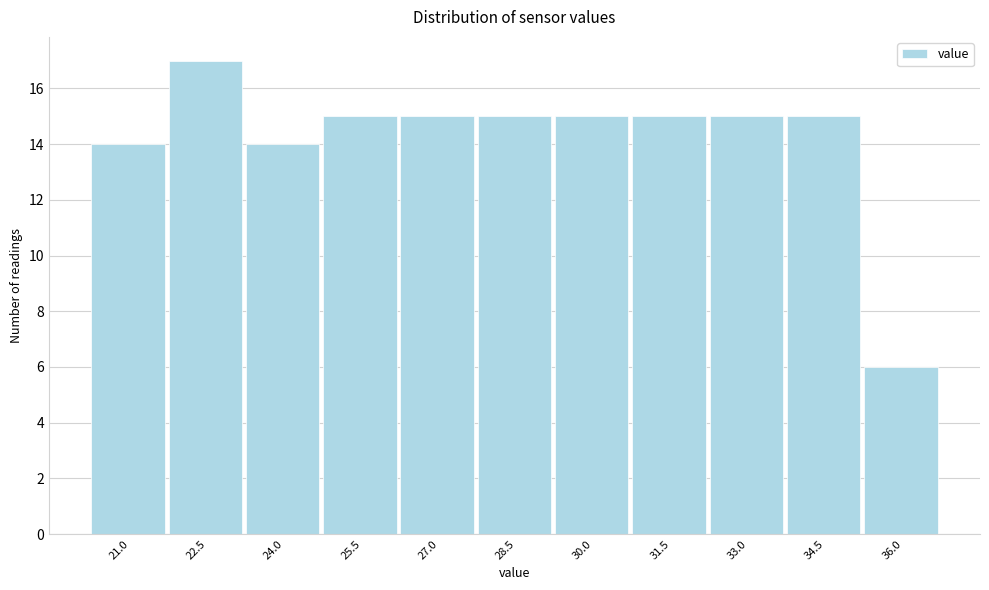

Reading left to right, what are all the values shown in this chart?

14	17	14	15	15	15	15	15	15	15	6